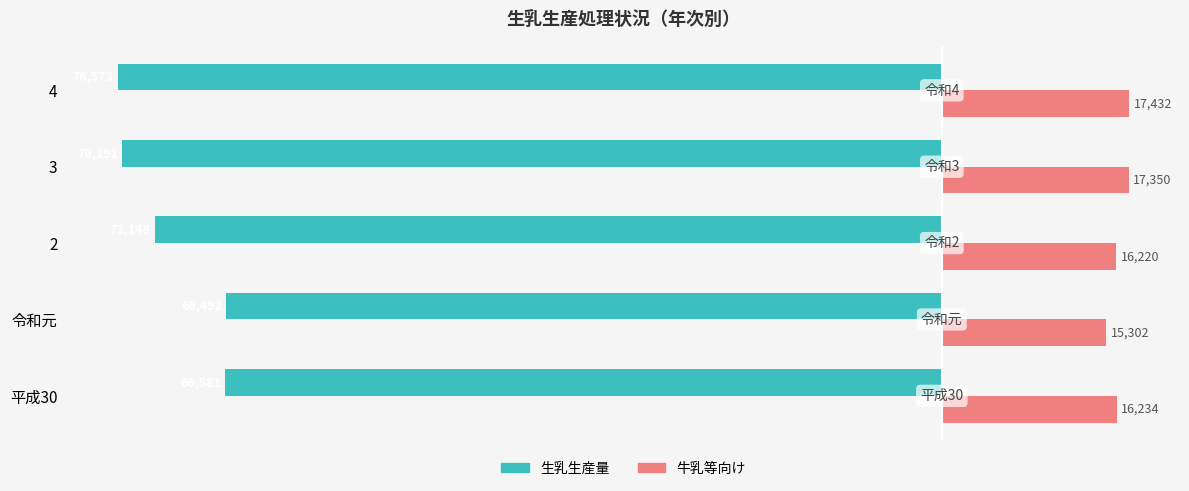

What are all the series names shown in the legend?

生乳生産量, 牛乳等向け